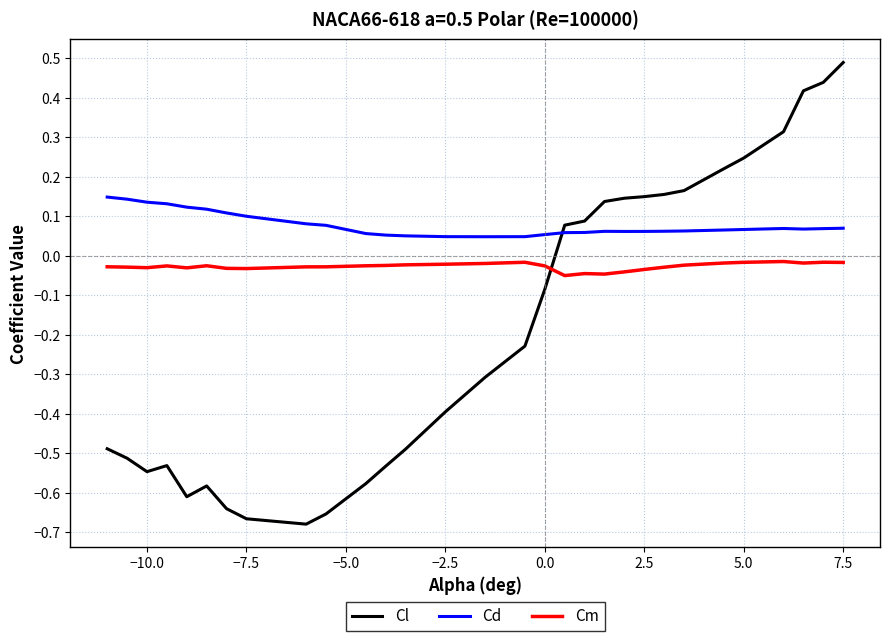

Which series has the widest spread of values?

Cl